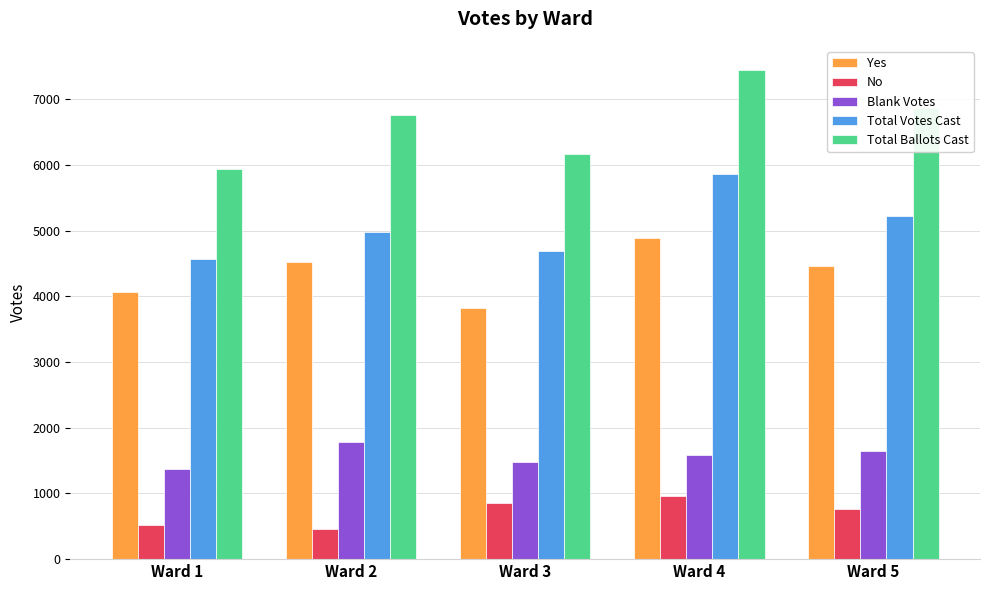

What is the spread (max minus min) of values at Ward 5?

6108